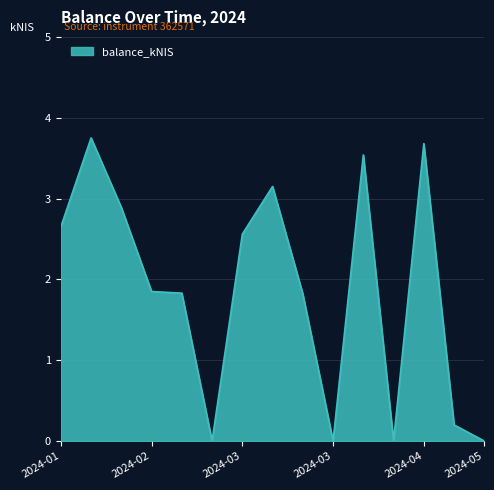

True or false: the data has more than 0 interior local peaks.

True